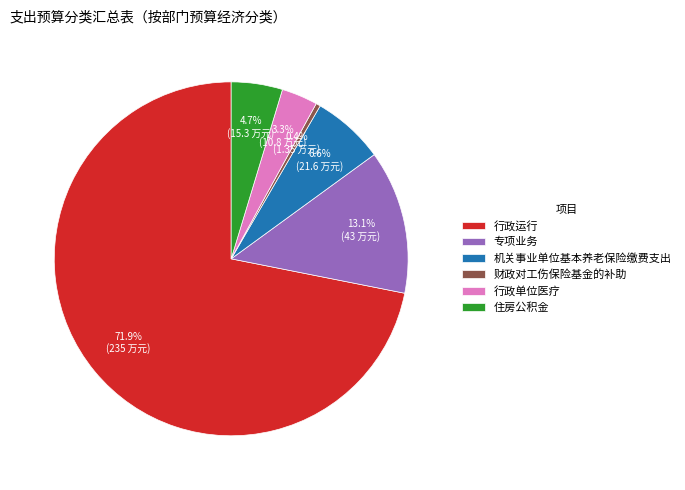

Is there any slice that represents more than half of the pie?

Yes